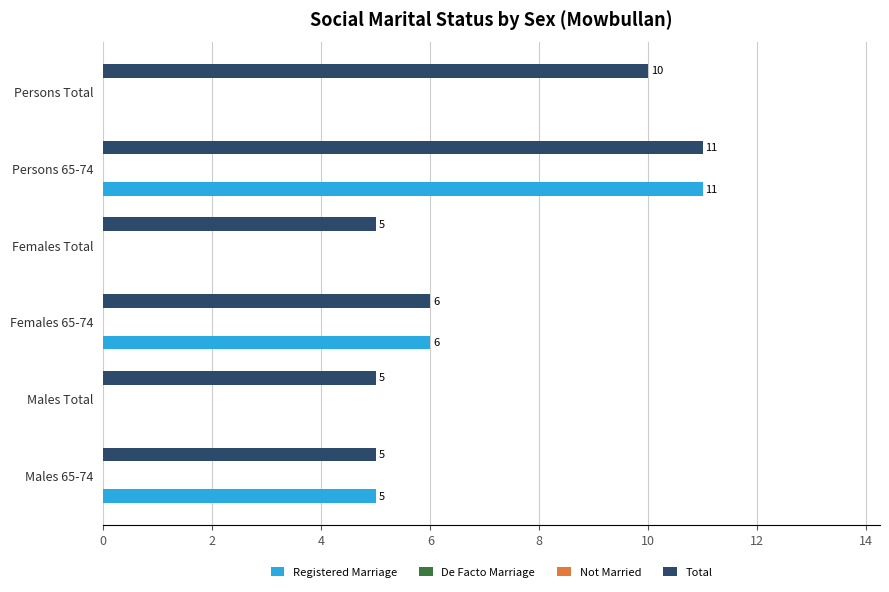

What are all the series names shown in the legend?

Registered Marriage, De Facto Marriage, Not Married, Total